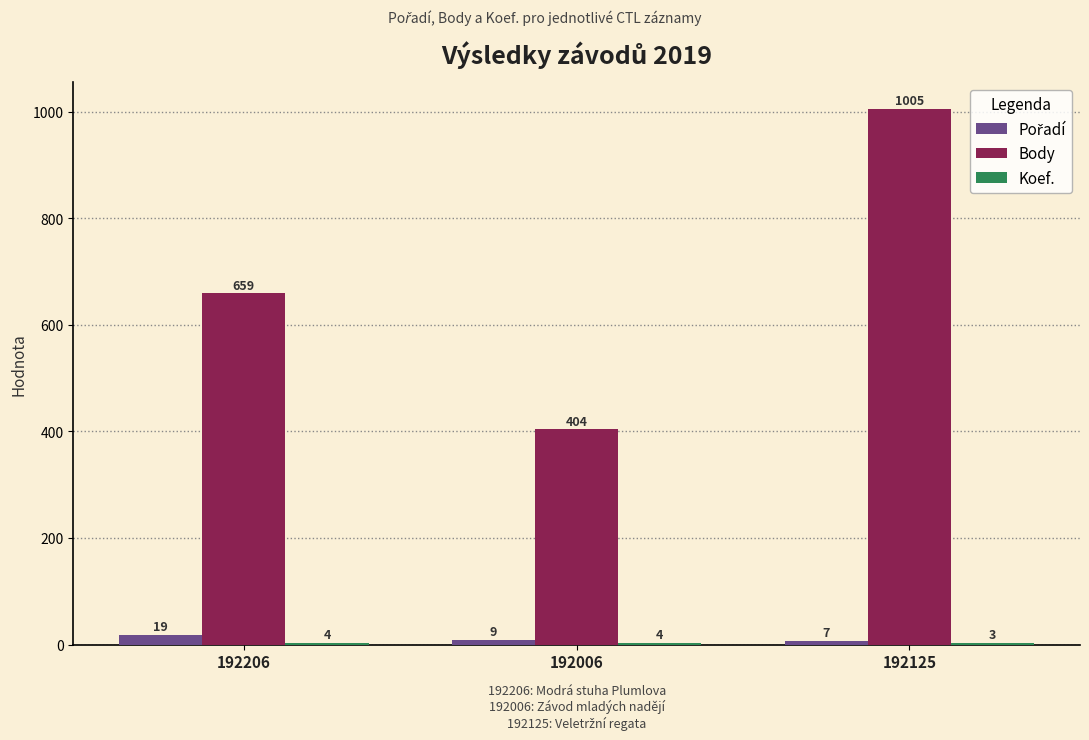

At which category does the chart reach its peak across all series?

192125